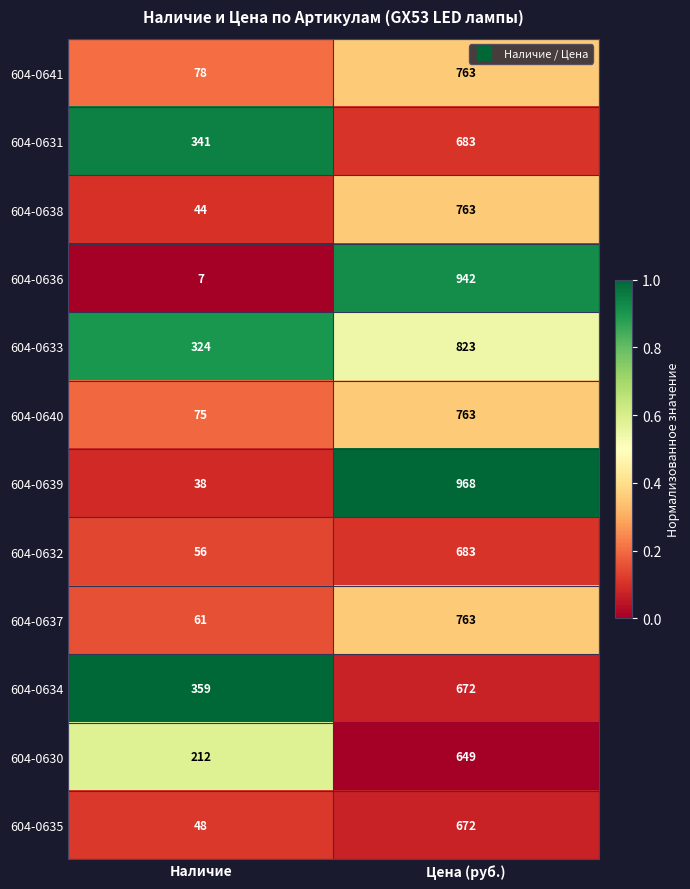

Which category has the highest value across all series?

Цена (руб.)